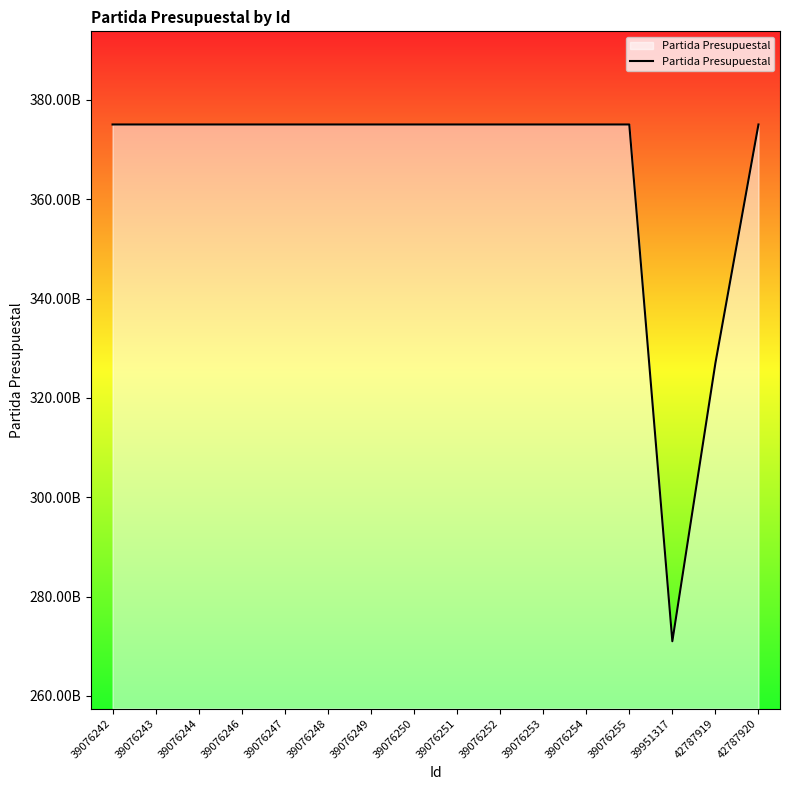

Is this an area chart (filled region under the line)?

Yes